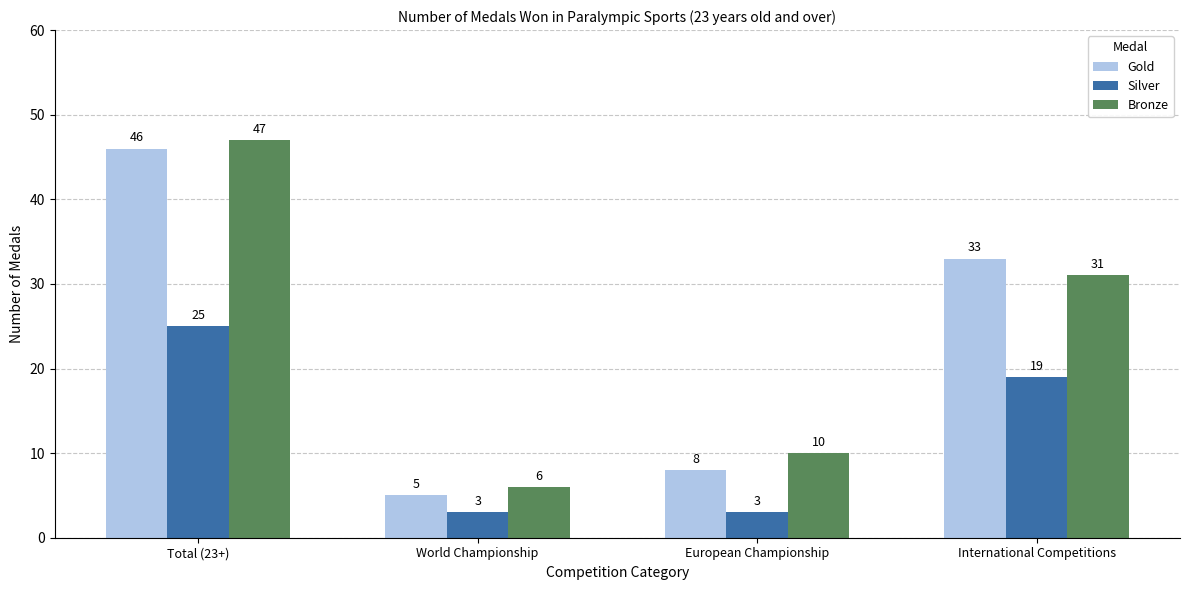

What position from the left is World Championship?

2